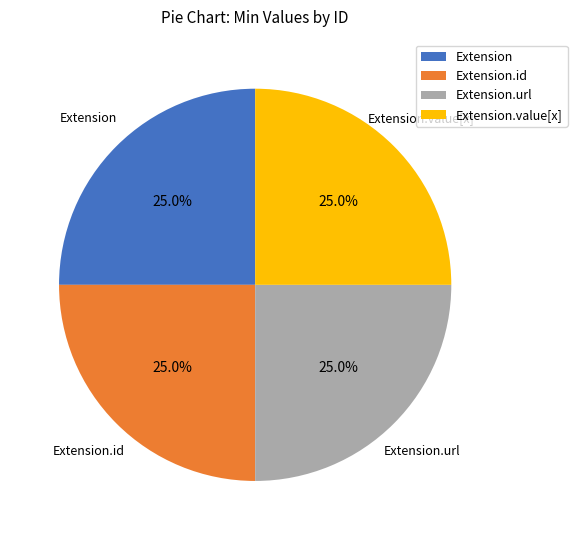

What portion of the pie excludes Extension.id?

75.0%